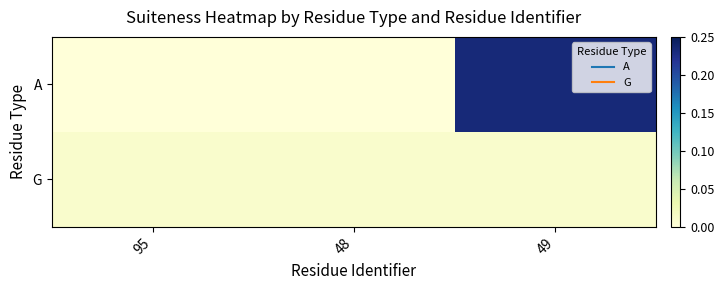

Reading right to left, transcribe all the data shown in this chart.

A: 49=0.2	48=0.0	95=0.0
G: 49=0.0	48=0.0	95=0.0